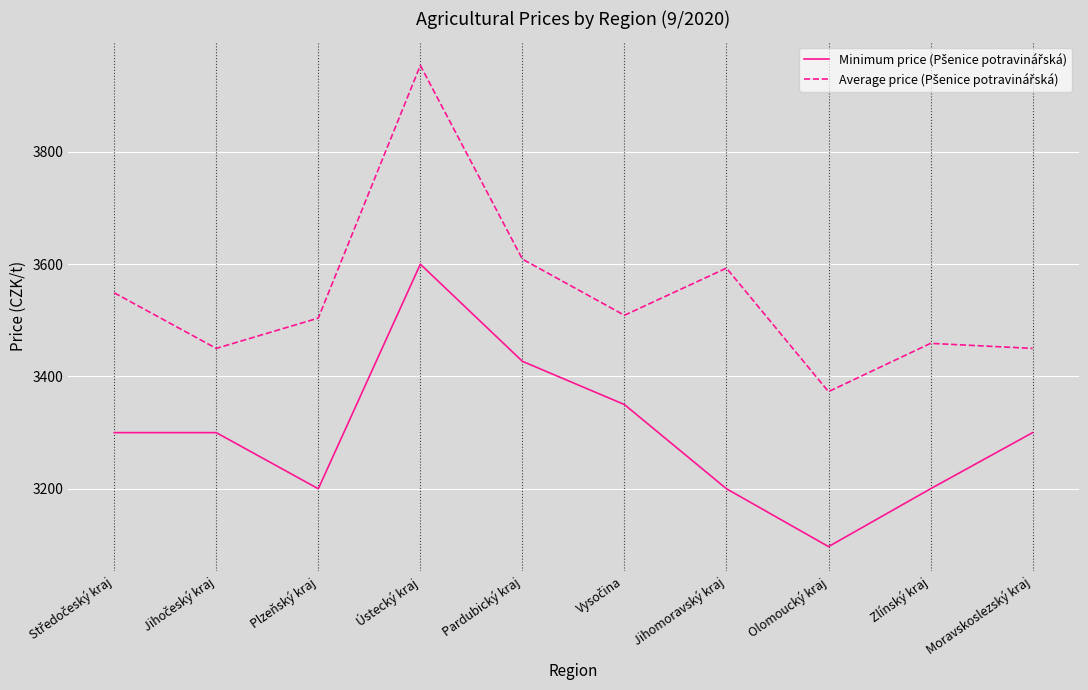

Which category has the lowest value across all series?

Olomoucký kraj